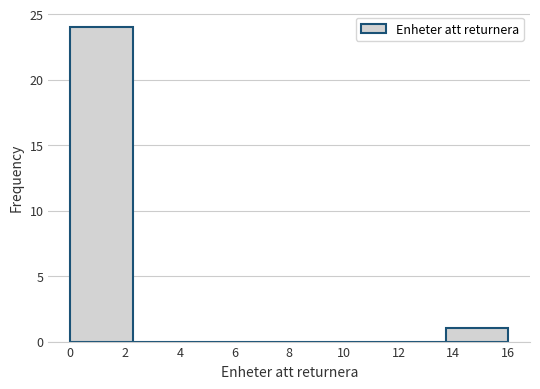

What is the height of the bar covering 0.0 to 2.2 on the x-axis? Neither the bar edges nor the heights are printed on the chart, so give them approximately, as read against the axes.

24